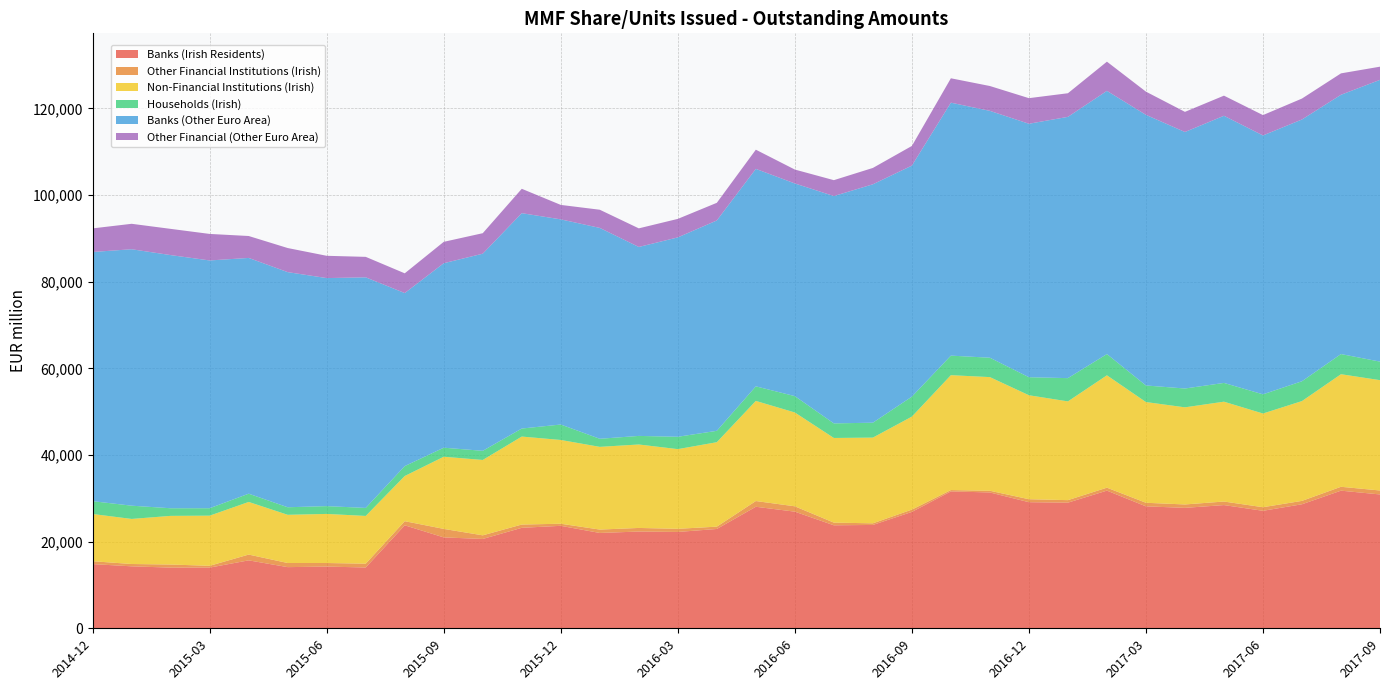

Reading left to right, transcribe all the data shown in this chart.

Banks (Irish Residents): 14819	14304	14007	14012	15684	14118	14248	14034	23776	20982	20624	23195	23655	22008	22336	22239	22928	28054	26924	23776	23856	26867	31600	31357	29109	29002	31780	28151	27800	28443	27123	28632	31771	30896
Other Financial Institutions (Irish): 660	536	712	413	1333	951	822	882	948	1962	835	755	480	782	829	727	532	1322	1236	617	376	530	309	393	687	580	680	823	787	818	828	781	895	914
Non-Financial Institutions (Irish): 10903	10407	11233	11576	12151	11130	11332	11021	10430	16657	17401	20310	19339	19094	19266	18394	19500	23116	21659	19543	19789	21469	26522	26235	24004	22797	25940	23254	22421	23051	21631	23042	25987	25470
Households (Irish): 2963	3056	1758	1717	1904	1742	1802	1848	2287	2089	2108	1853	3565	1864	1978	2852	2625	3360	3775	3364	3440	4611	4512	4474	4161	5369	4904	3825	4345	4331	4425	4577	4654	4279
Banks (Other Euro Area): 57523	59198	58439	57196	54425	54278	52637	53231	39944	42586	45506	49715	47359	48676	43621	46024	48561	50202	49094	52480	55032	53330	58395	56987	58509	60313	60758	62473	59214	61668	59762	60426	59853	65044
Other Financial (Other Euro Area): 5447	5874	6055	6122	5060	5560	5146	4727	4558	4935	4732	5628	3336	4196	4293	4272	4072	4428	3208	3667	3775	4539	5628	5735	5907	5452	6740	5355	4648	4646	4698	4829	4941	3042